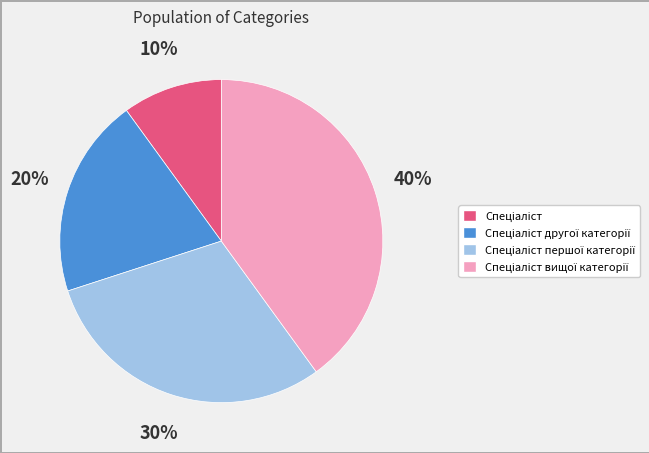

Is there any slice that represents more than half of the pie?

No